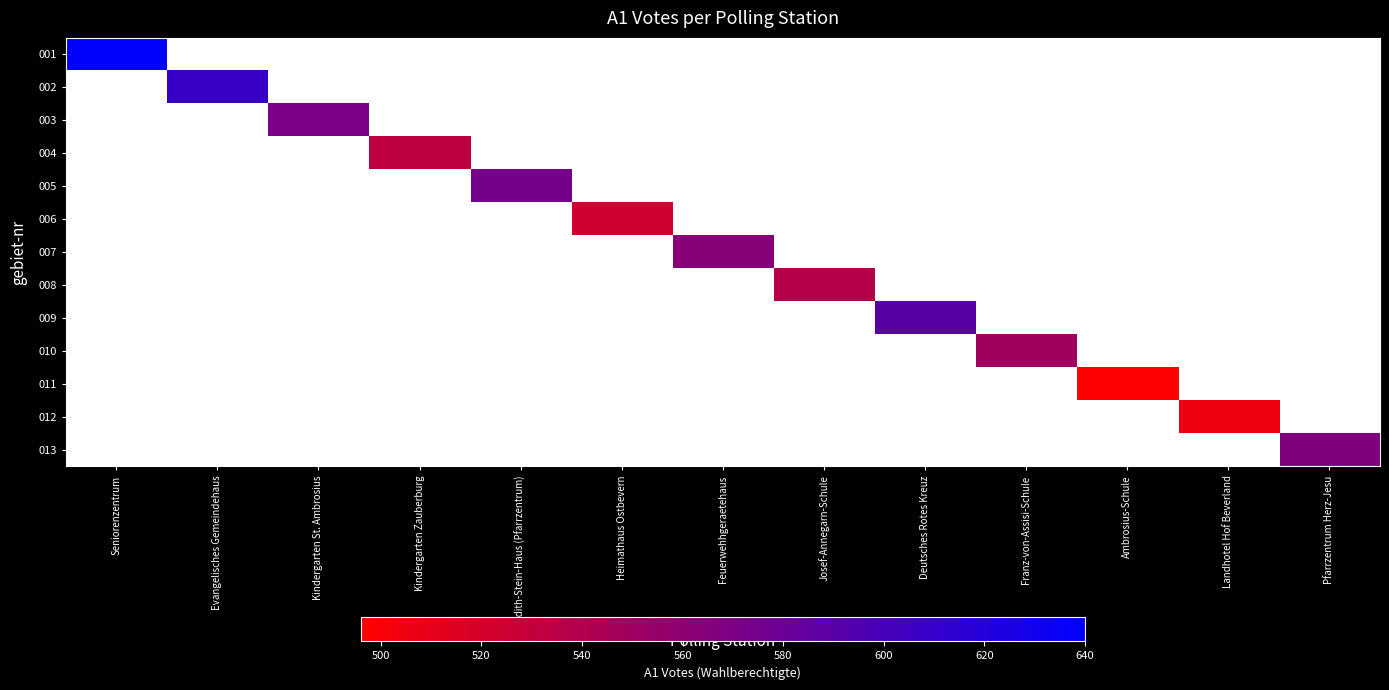

At which category does the chart reach its peak across all series?

Seniorenzentrum